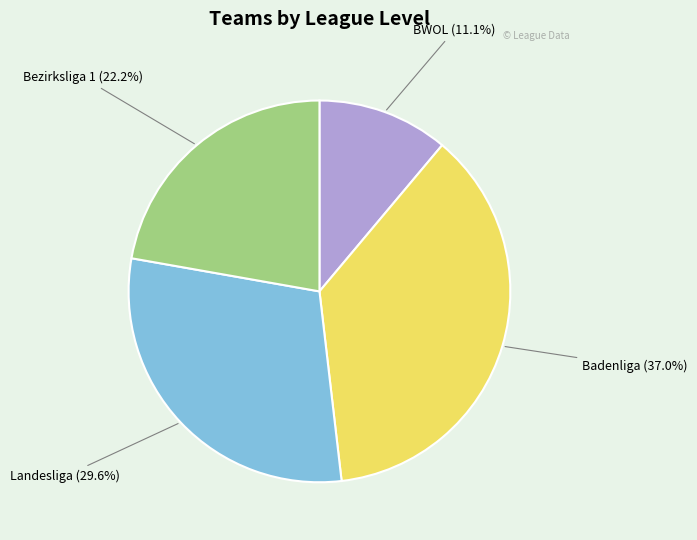

Is there a majority slice in this chart?

No